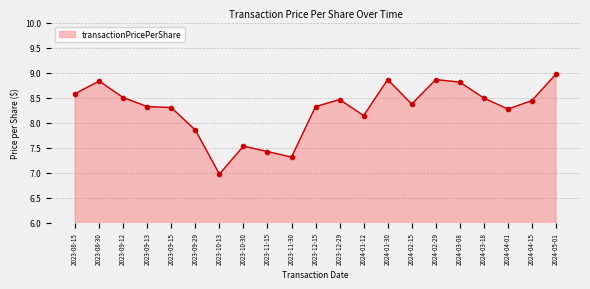

At which label does the data first exceed 8?

2023-08-15